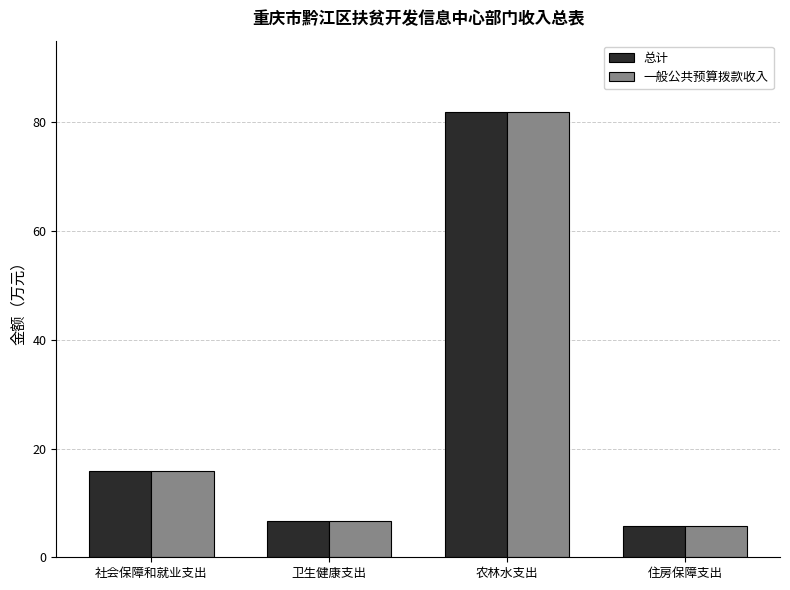

What is the label of the 2nd bar from the right?

农林水支出